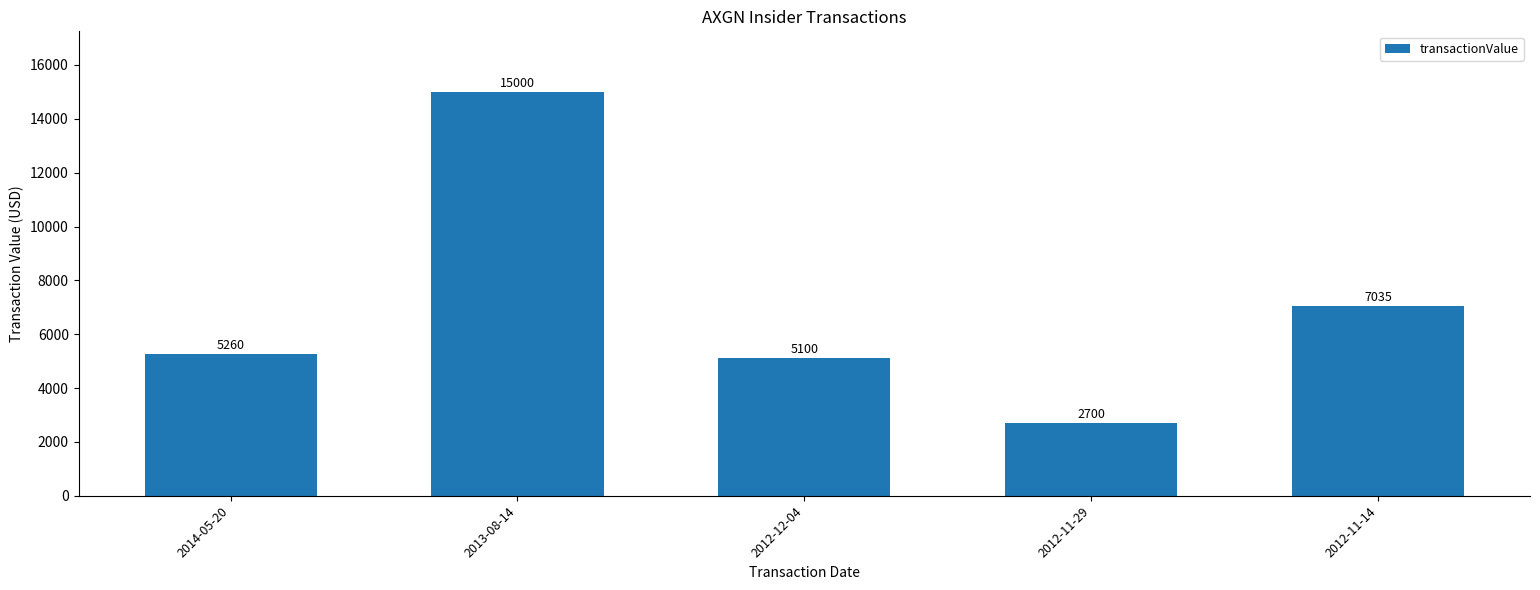

What position from the left is 2013-08-14?

2